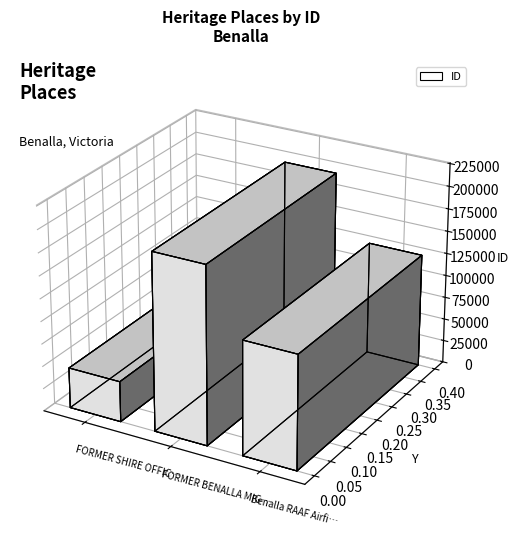

What is the smallest value displayed?

44982